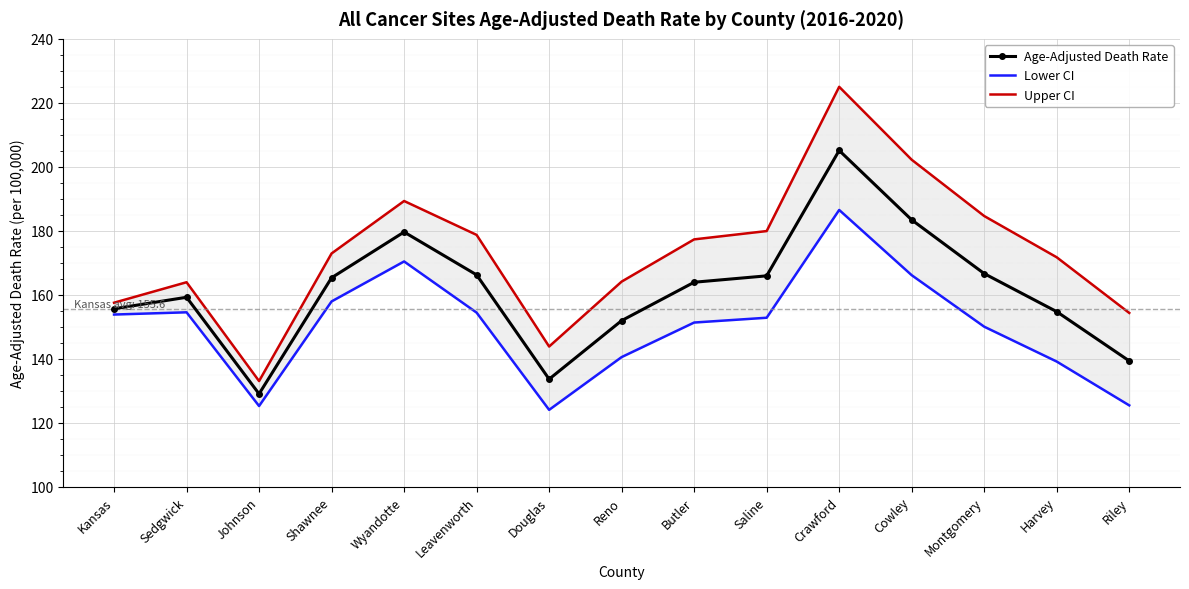

Rank the series by their maximum value, from highest to lowest.

Upper CI, Age-Adjusted Death Rate, Lower CI